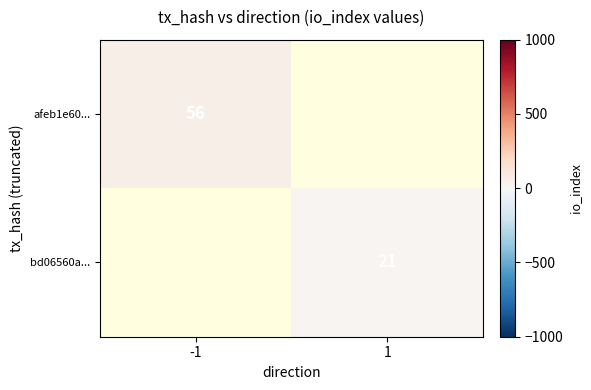

True or false: bd06560a... has a value of 28 at 1.

False